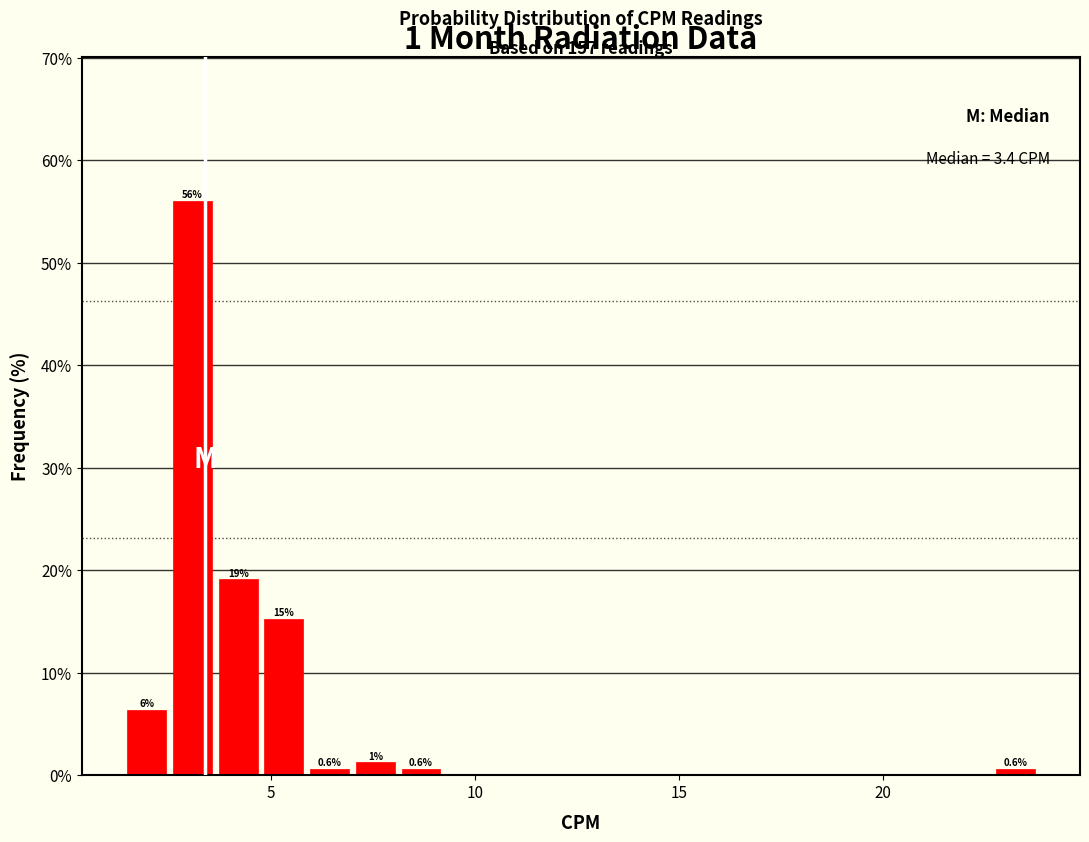

Read against the x-axis, roughly where is the centre of the tallest bar?

3.0